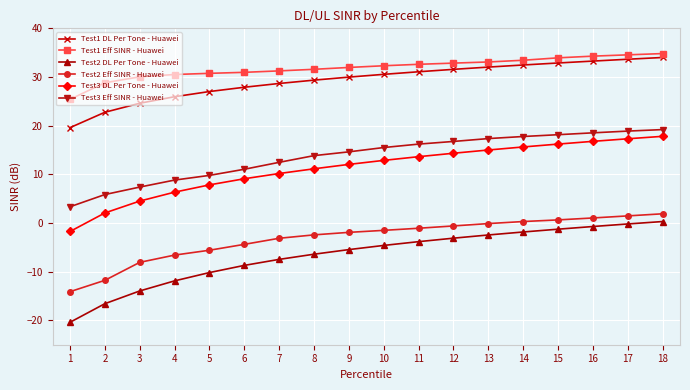

How many series are shown in this chart?

6